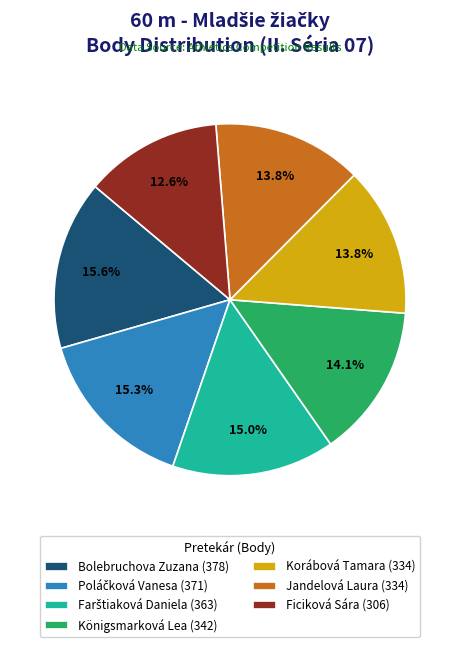

What portion of the pie excludes Jandelová Laura (334)?

86.2%